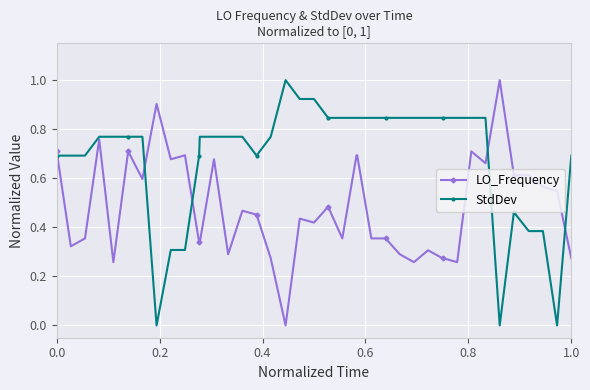

What is the maximum value for LO_Frequency?

1.0